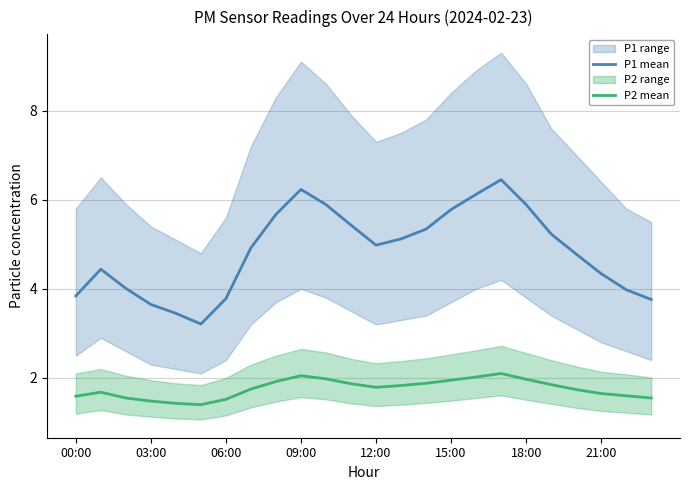

True or false: P2 mean and P1 mean cross at least once.

False